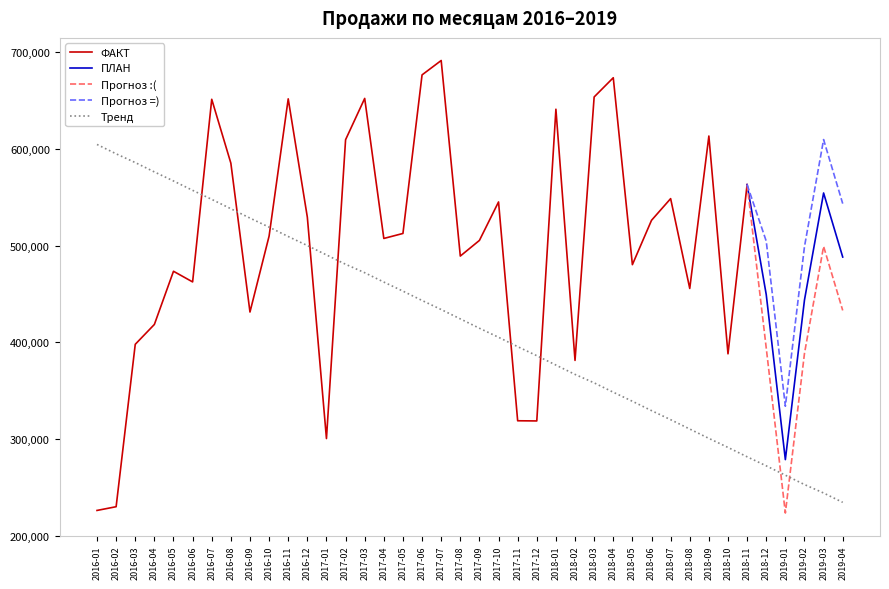

What is the maximum value for ФАКТ?

691329.0